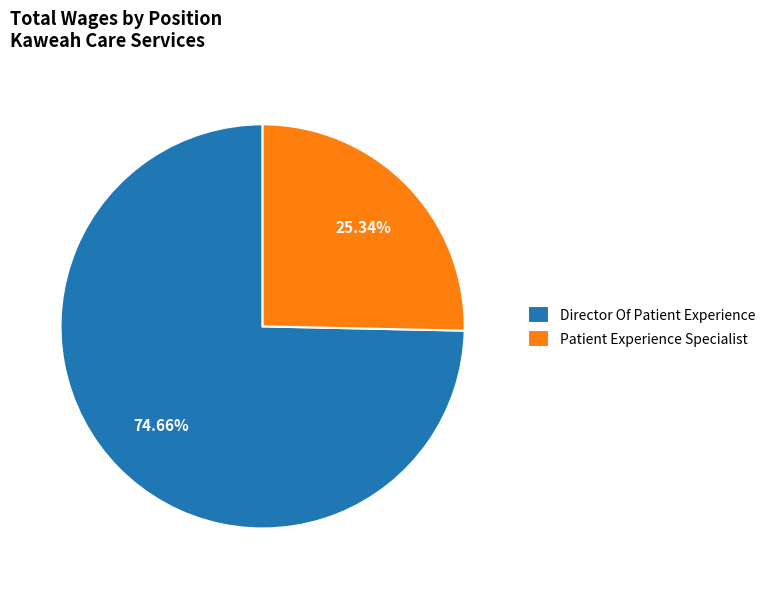

How many slices are in this pie chart?

2